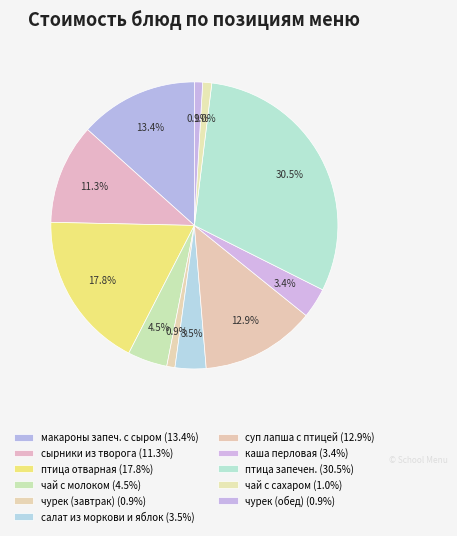

How many segments does this pie chart have?

11